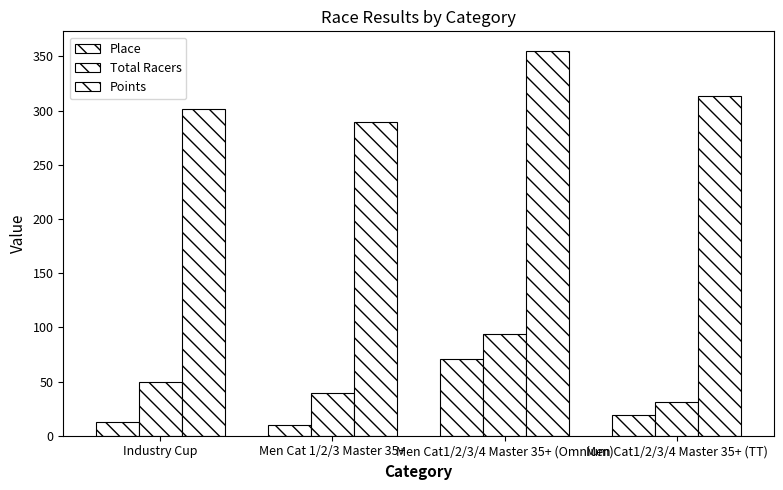

At which label is Points closest to 322?

Men Cat1/2/3/4 Master 35+ (TT)